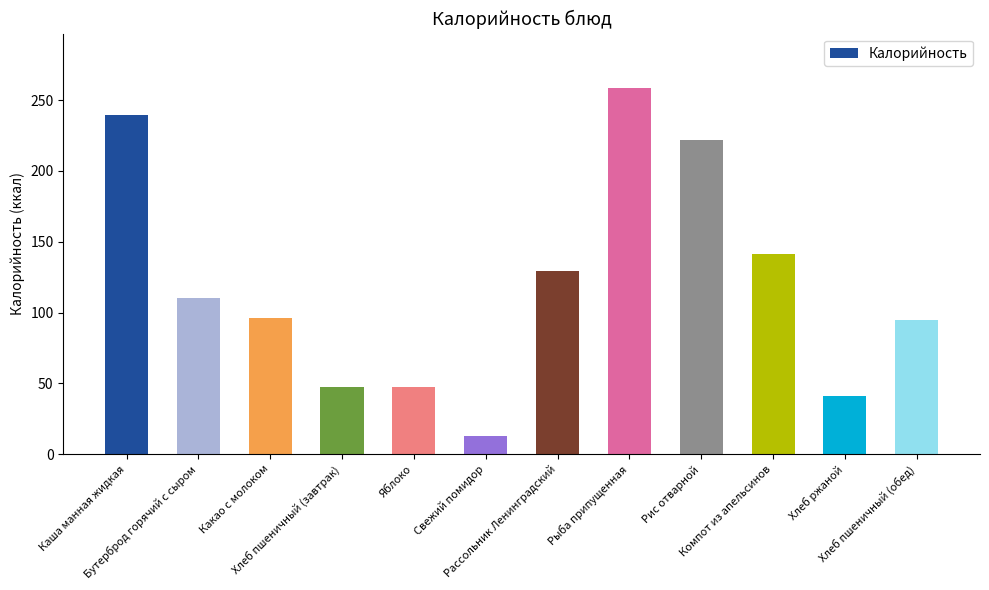

Is it true that the value at Рыба припущенная is 151.8?

False